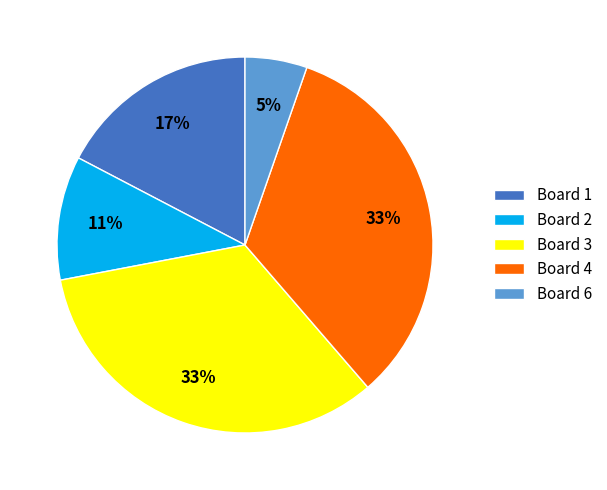

To the nearest percent, what portion does Board 3 represent?

33%